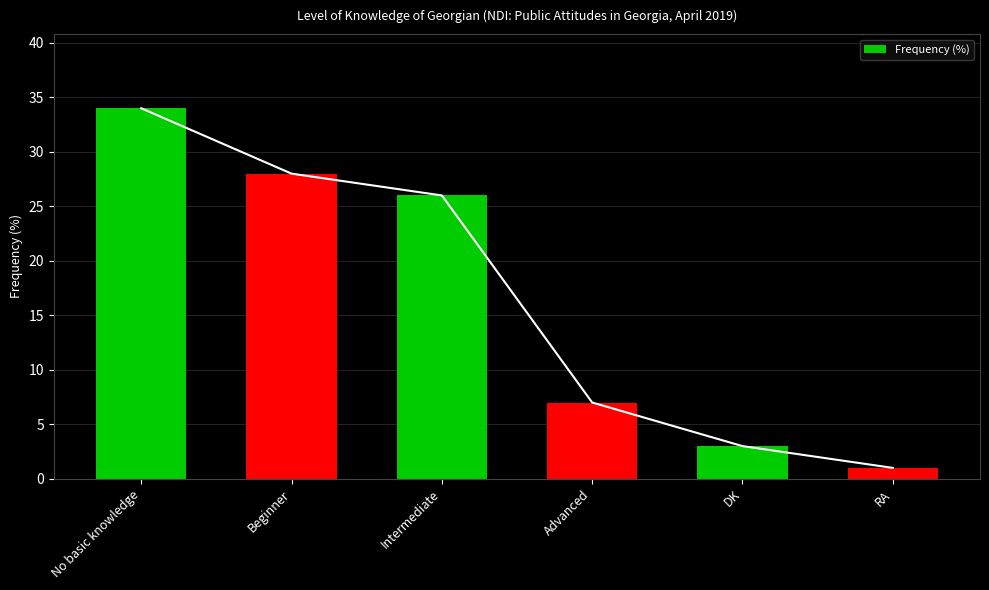

Where does the data first go above 26?

No basic knowledge